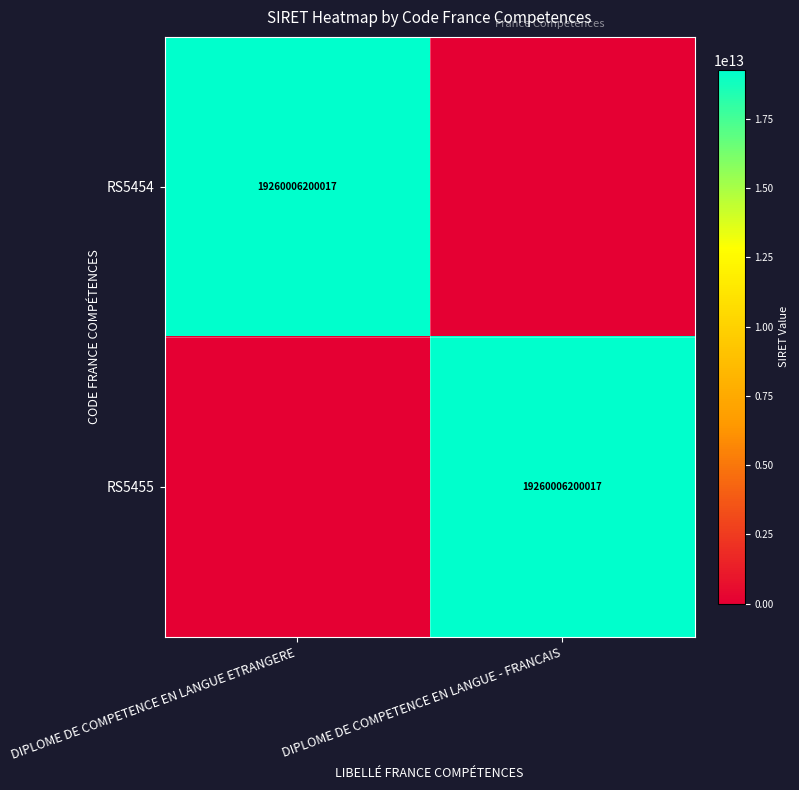

The RS5455 series shows 19260006200017 at DIPLOME DE COMPETENCE EN LANGUE - FRANCAIS. True or false?

True